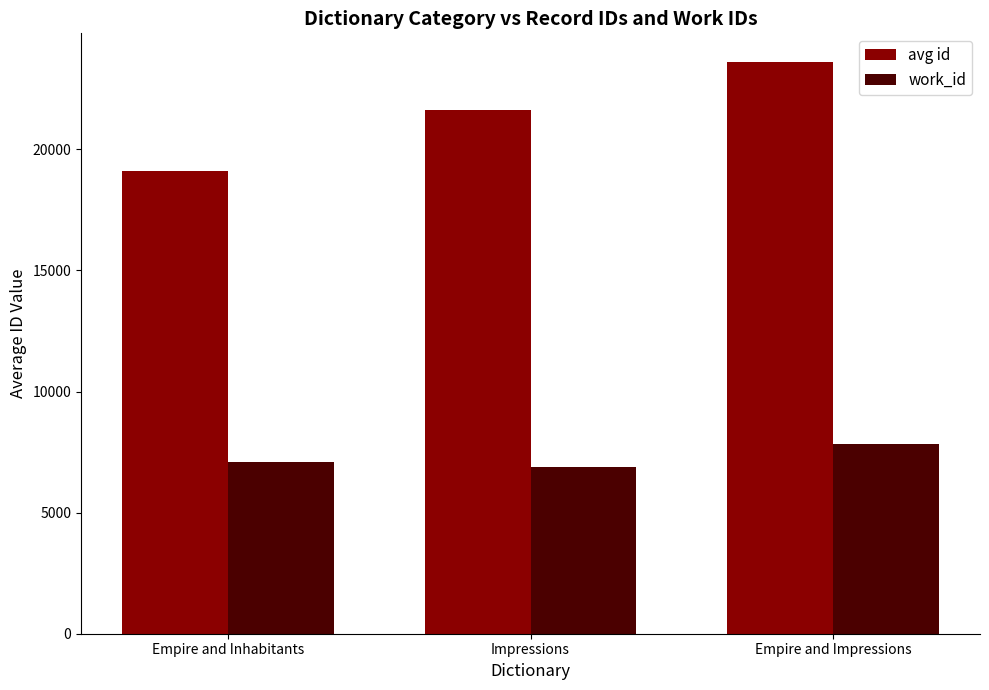

What is the value of the avg id bar at the 3rd from the left?

23607